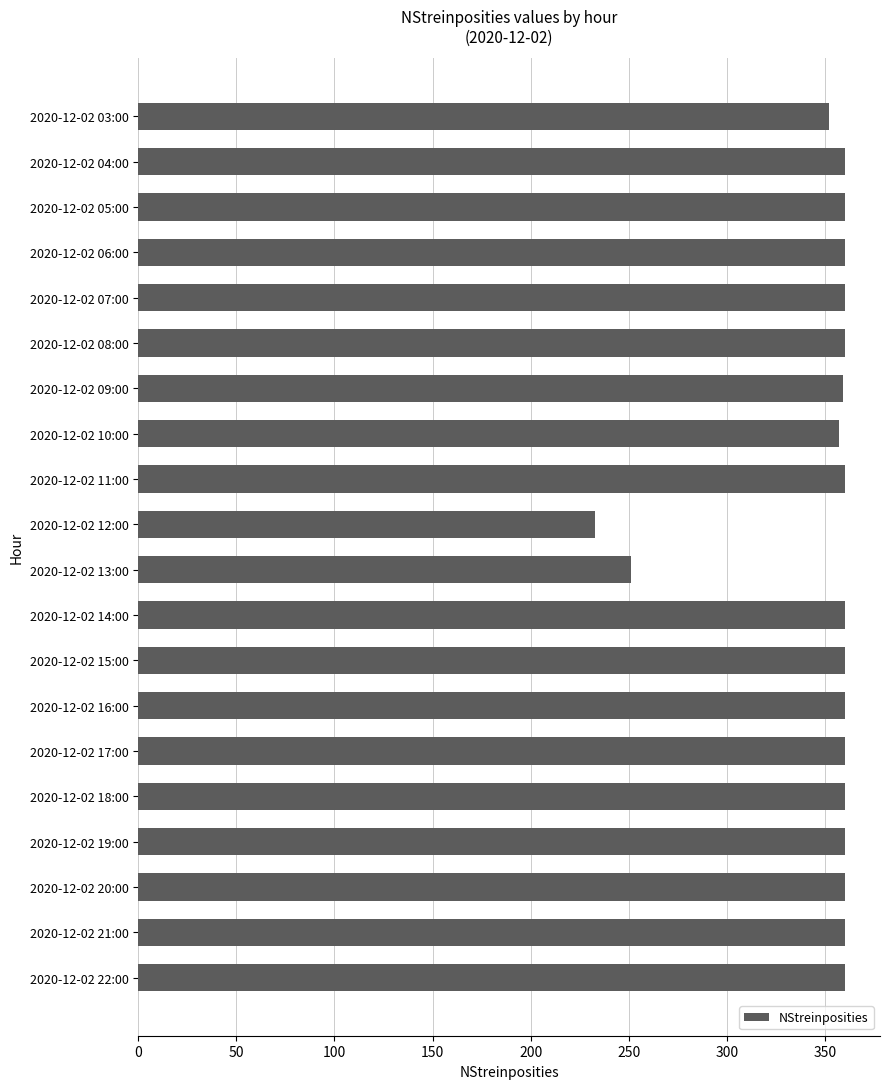

What is the sum of the values at 2020-12-02 07:00 and 2020-12-02 20:00?

720